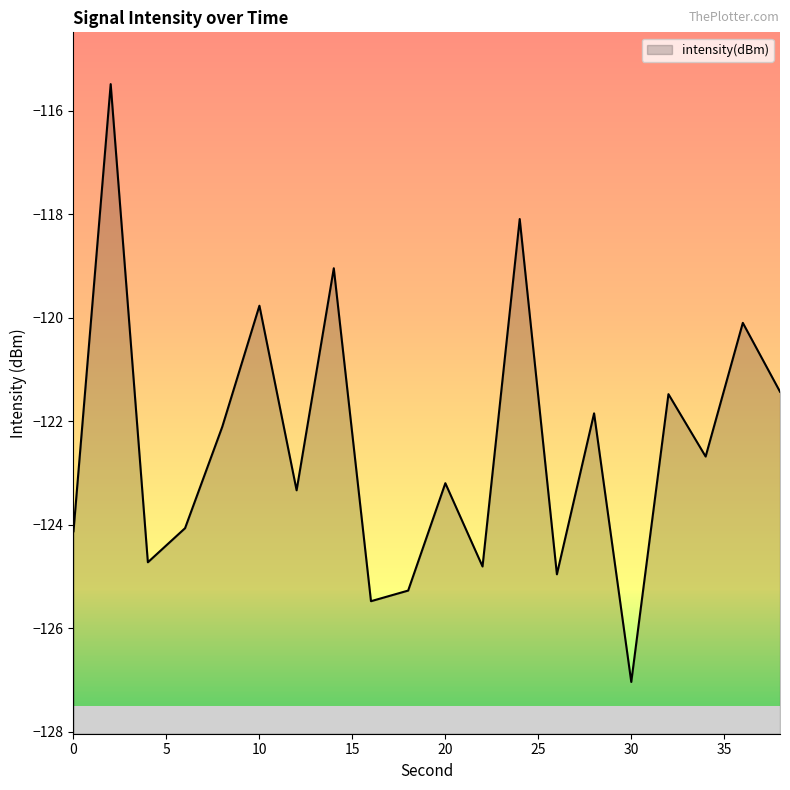

Where is the first local minimum?

4